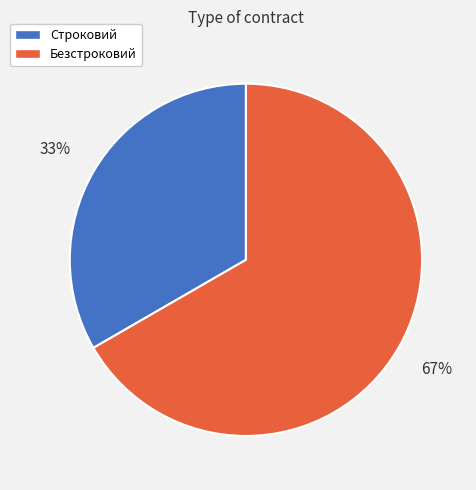

To the nearest percent, what percentage of the pie is Безстроковий?

67%